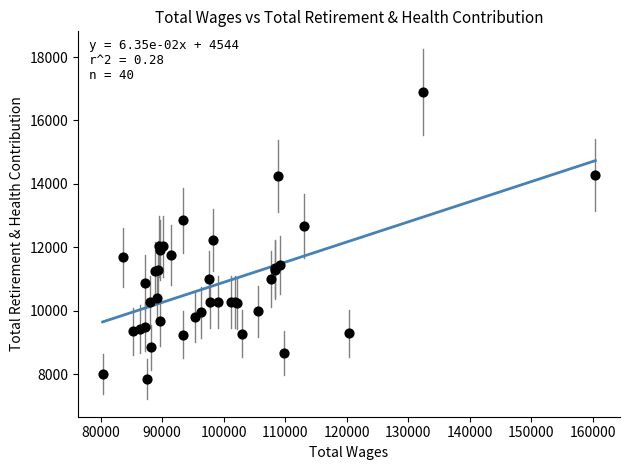

What Y value in the scatter plot is closest to 12371?

12231